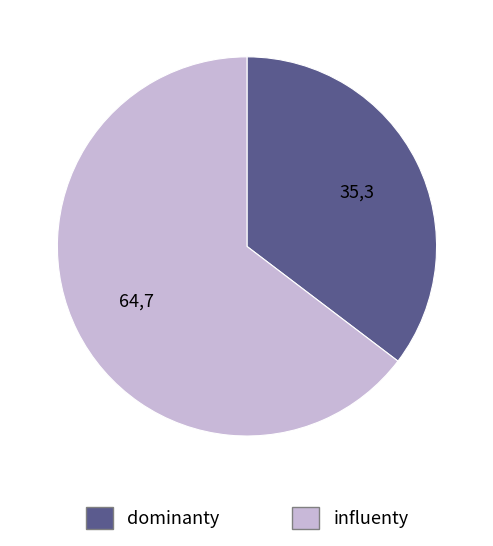

Does any single category account for the majority?

Yes